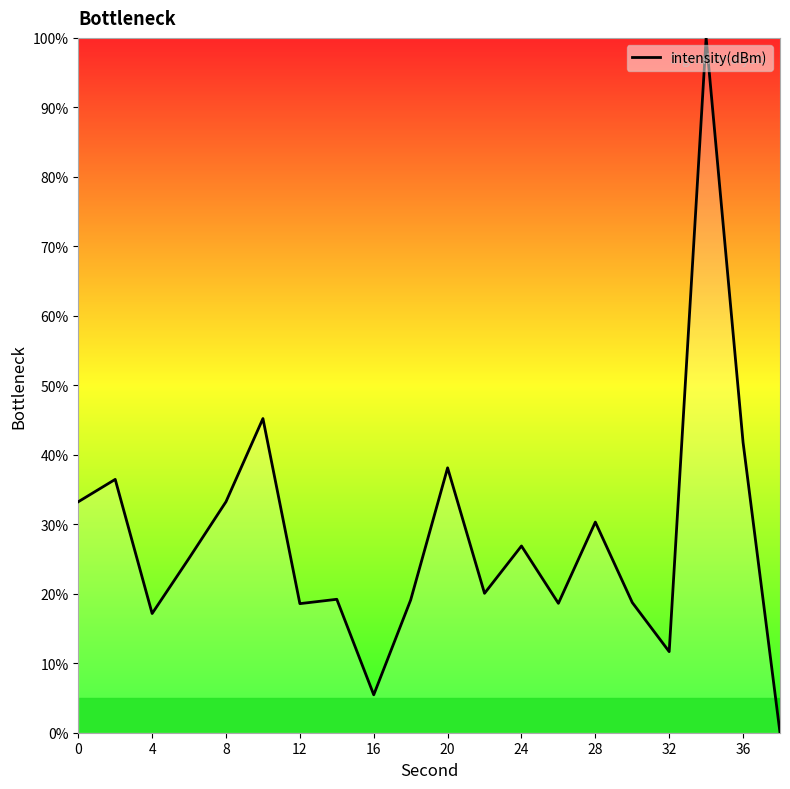

What is the difference between the maximum and minimum values?

100.0